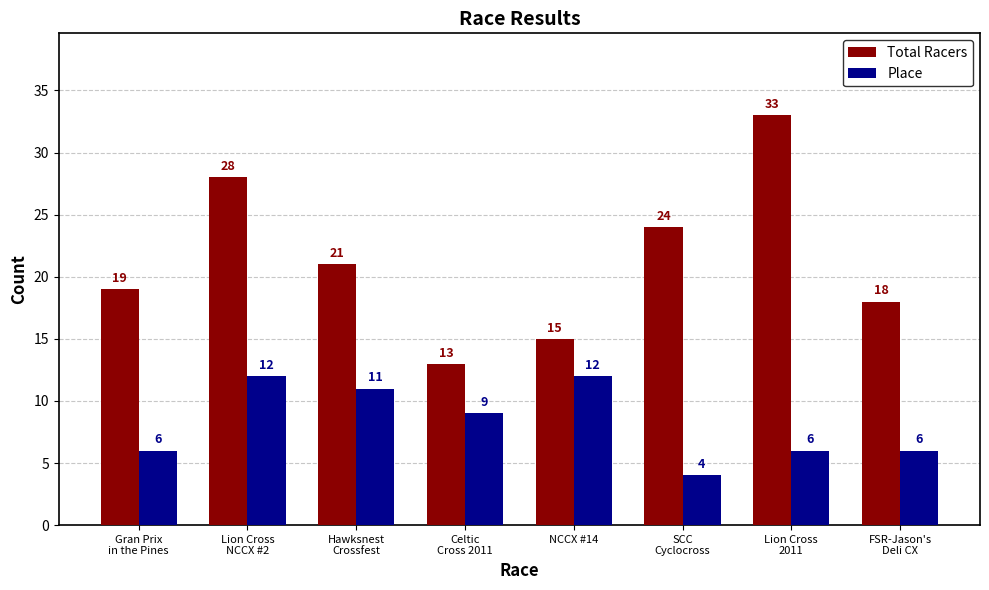

How many data points in Place are less than 9?

4